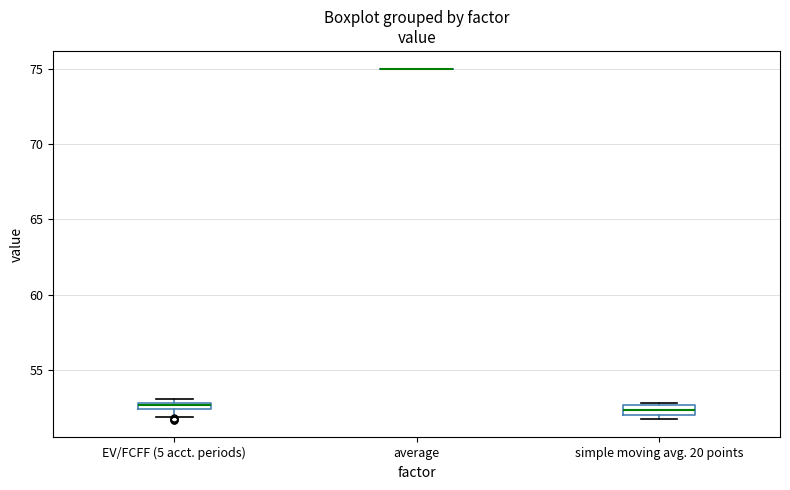

Where is the lower edge of the box for EV/FCFF (5 acct. periods) on the y-axis? The values are not printed on the chart, so give them approximately, as read against the axis.

52.5